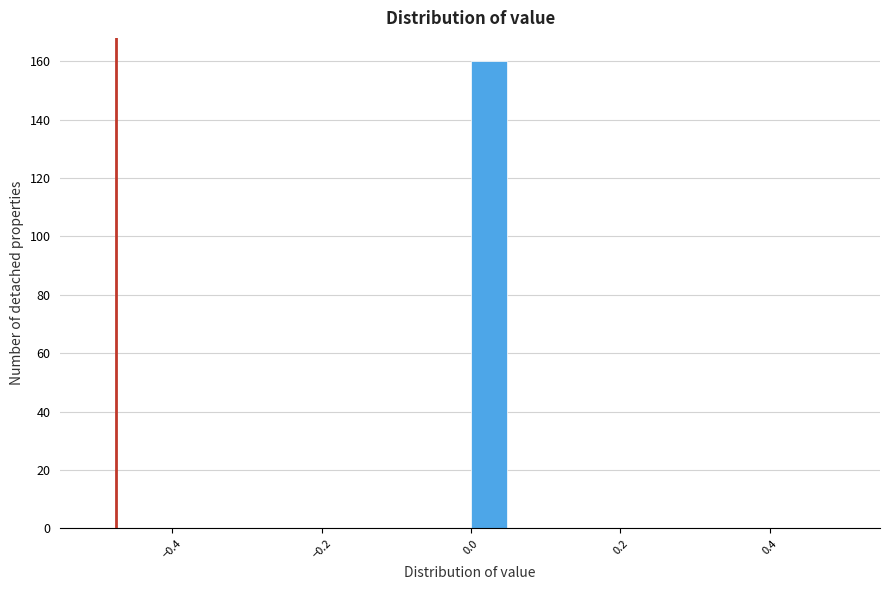

Around what value on the x-axis is the tallest bar? Give the approximate position of its centre, as read against the axis.

0.02